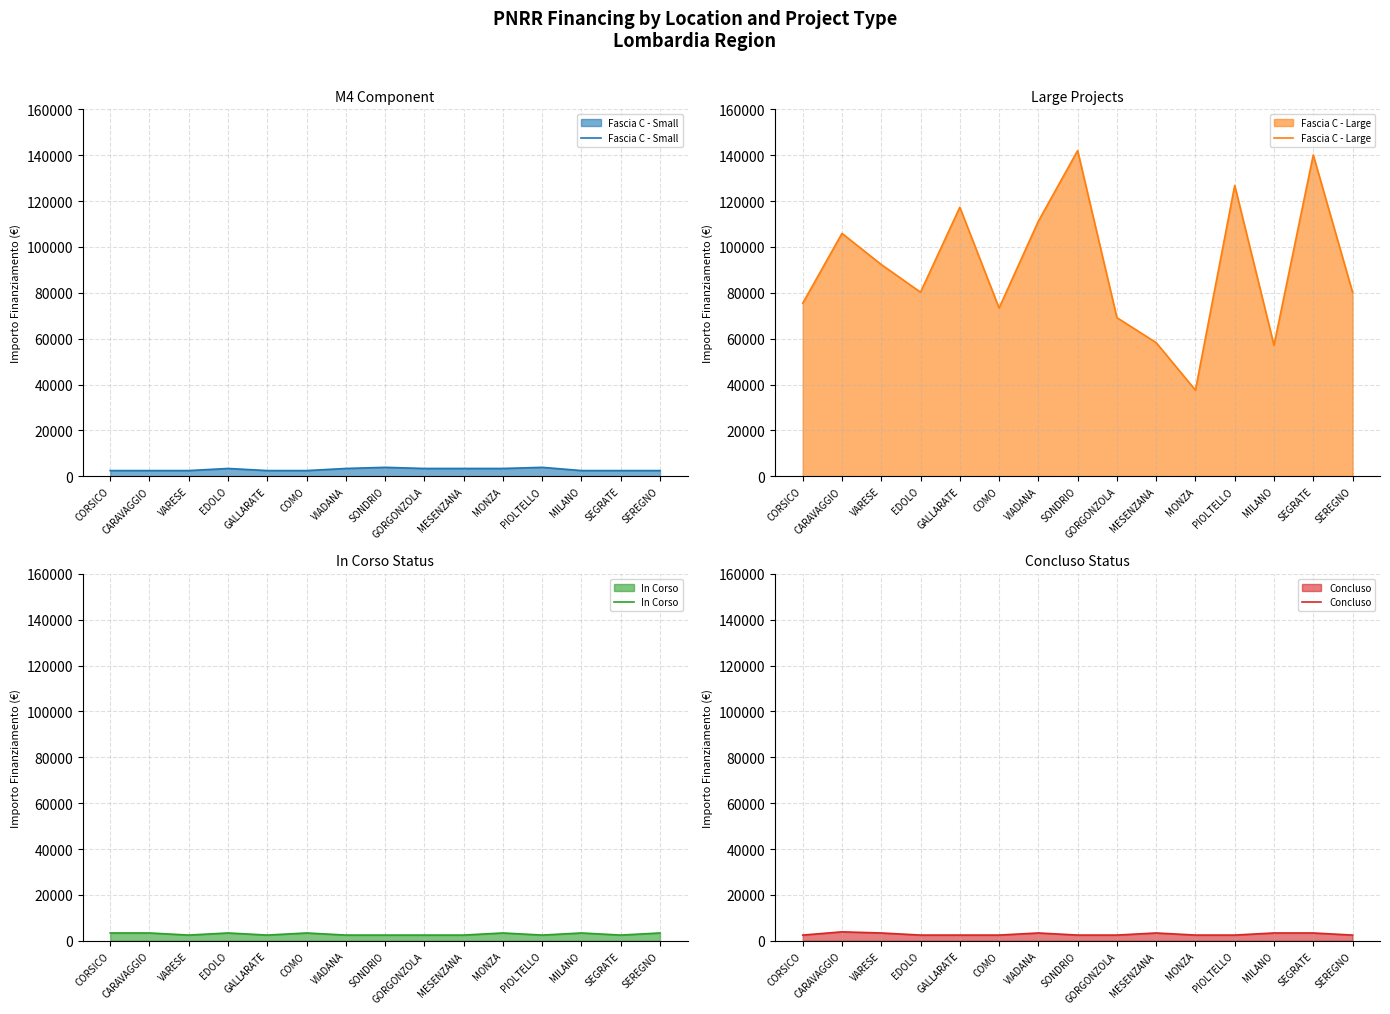

Which series changed the most between CORSICO and CARAVAGGIO?

Fascia C - Large